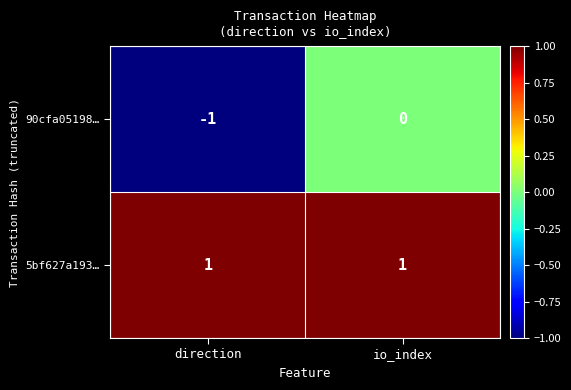

What is the spread (max minus min) of values at io_index?

1